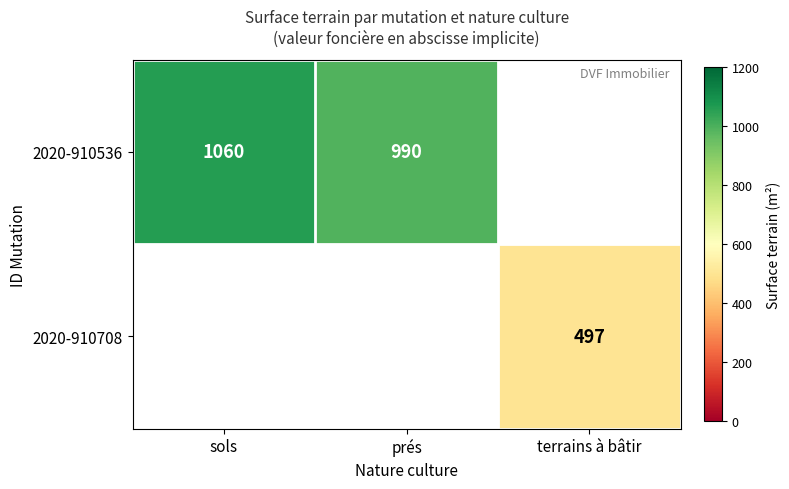

The value of 2020-910536 at sols is 279. True or false?

False